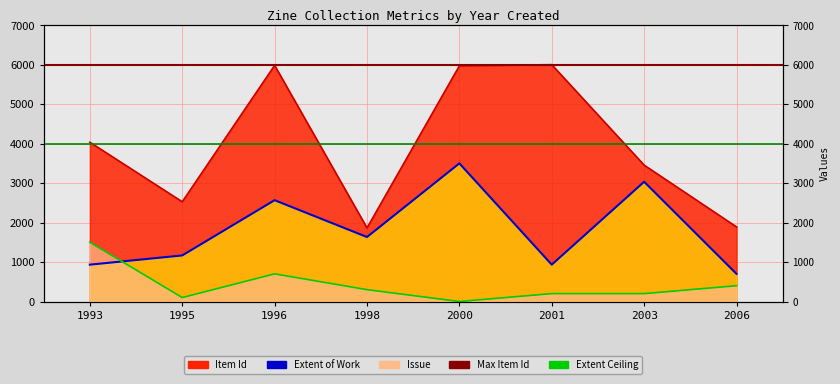

True or false: Item Id and Issue intersect in this chart.

False